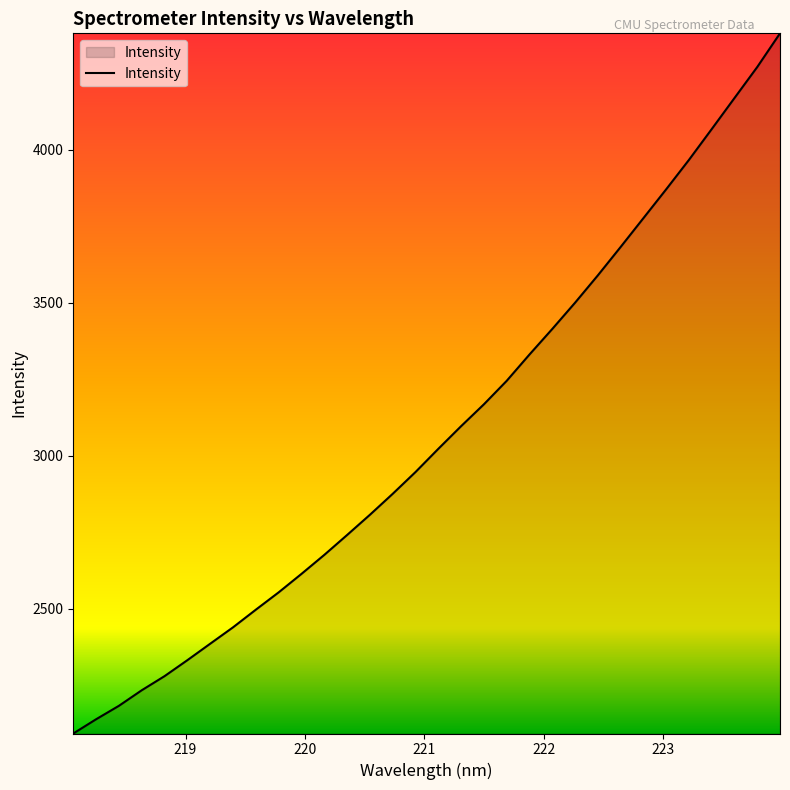

What is the minimum value shown in the chart?

2091.9